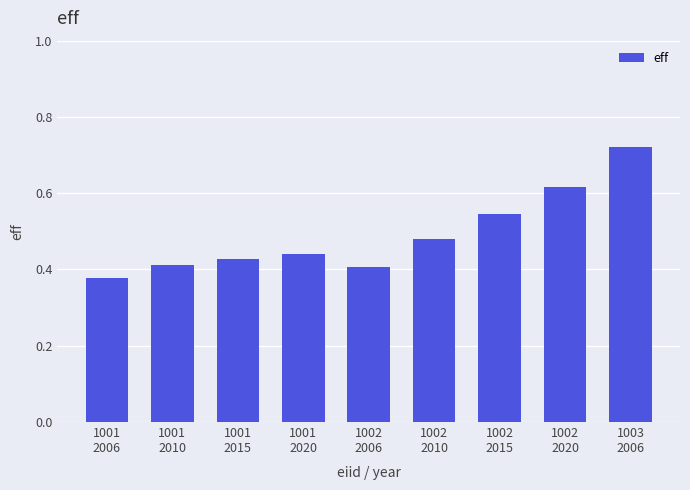

At which label is the value closest to 0?

1001
2006